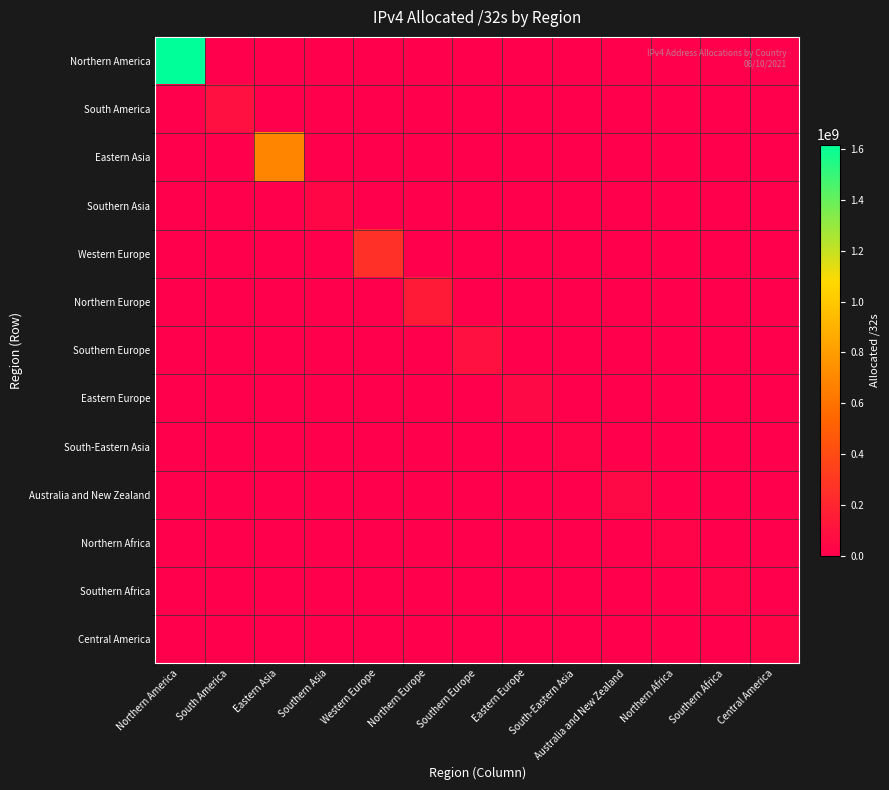

Which series changed the most between South America and Eastern Asia?

Eastern Asia